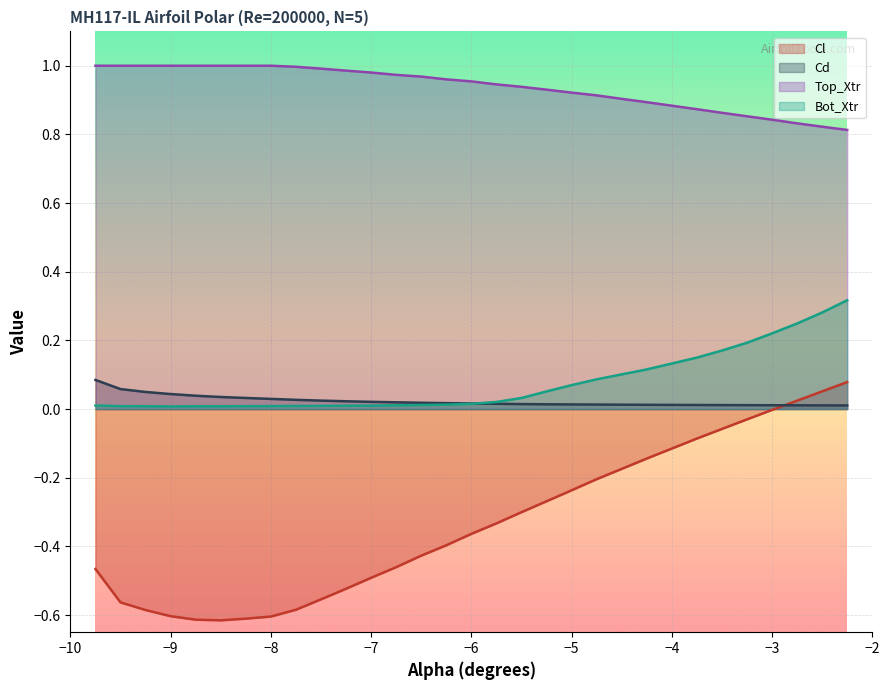

What is the difference between the maximum and minimum values in the Cd series?

0.1